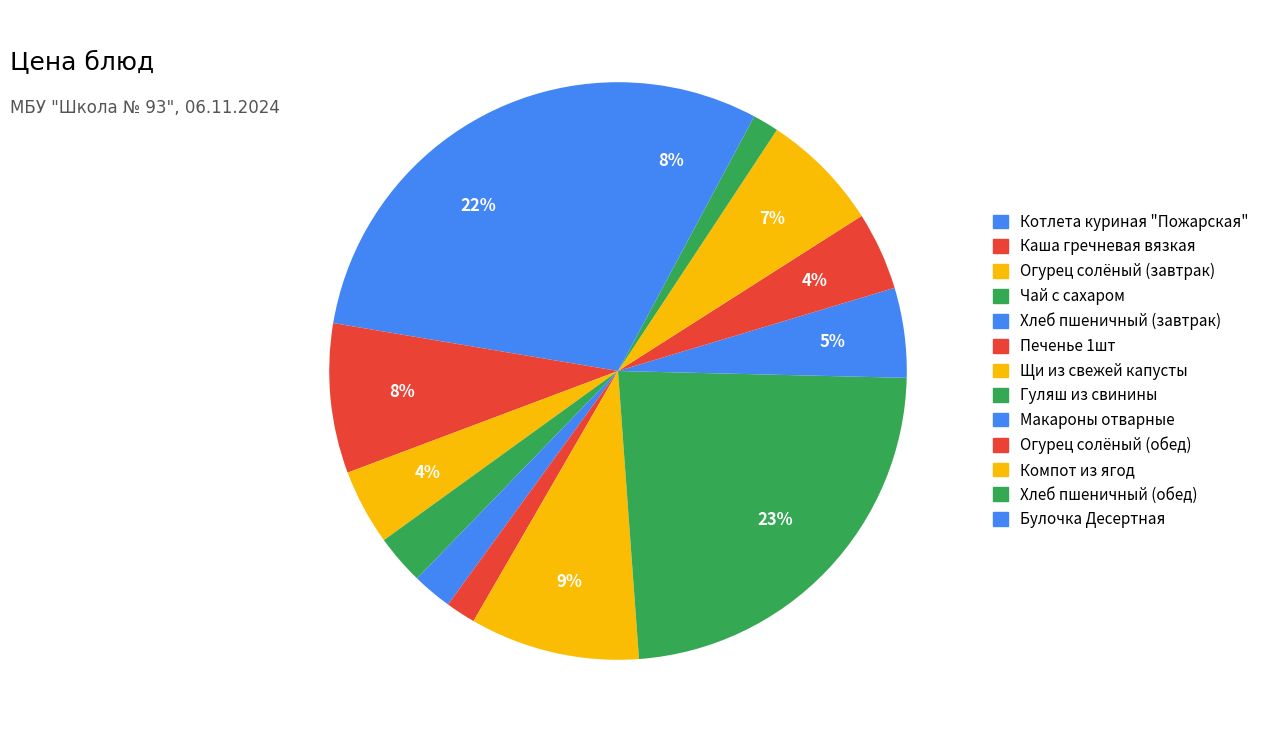

How many segments does this pie chart have?

13